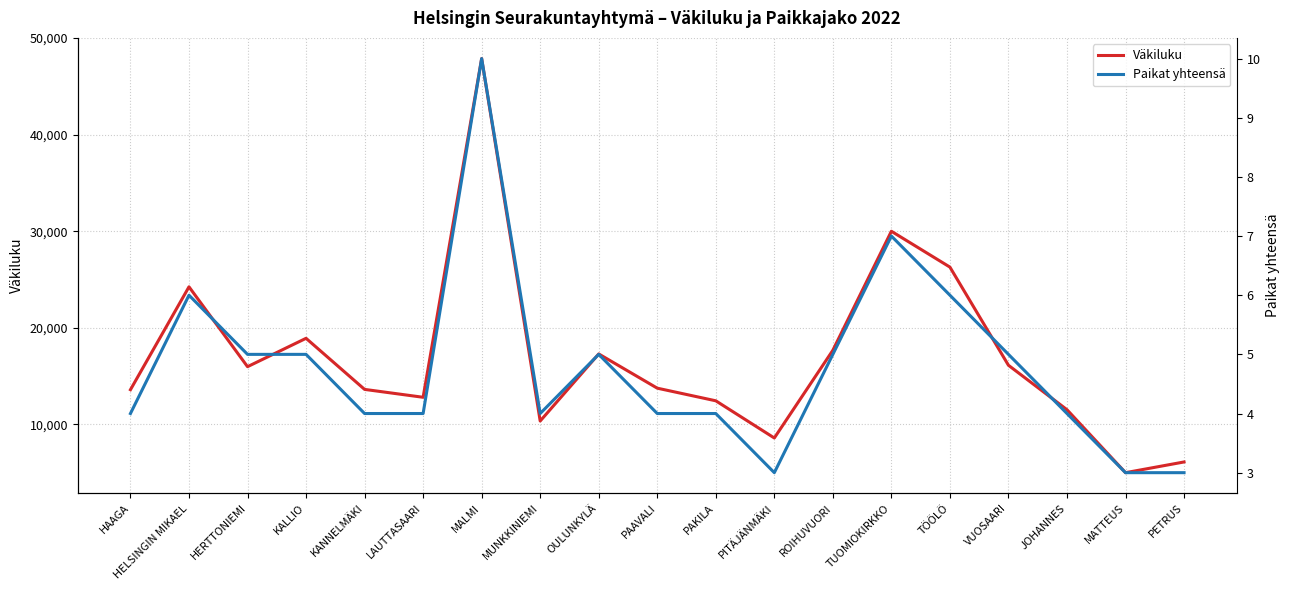

What is the smallest value displayed?

3